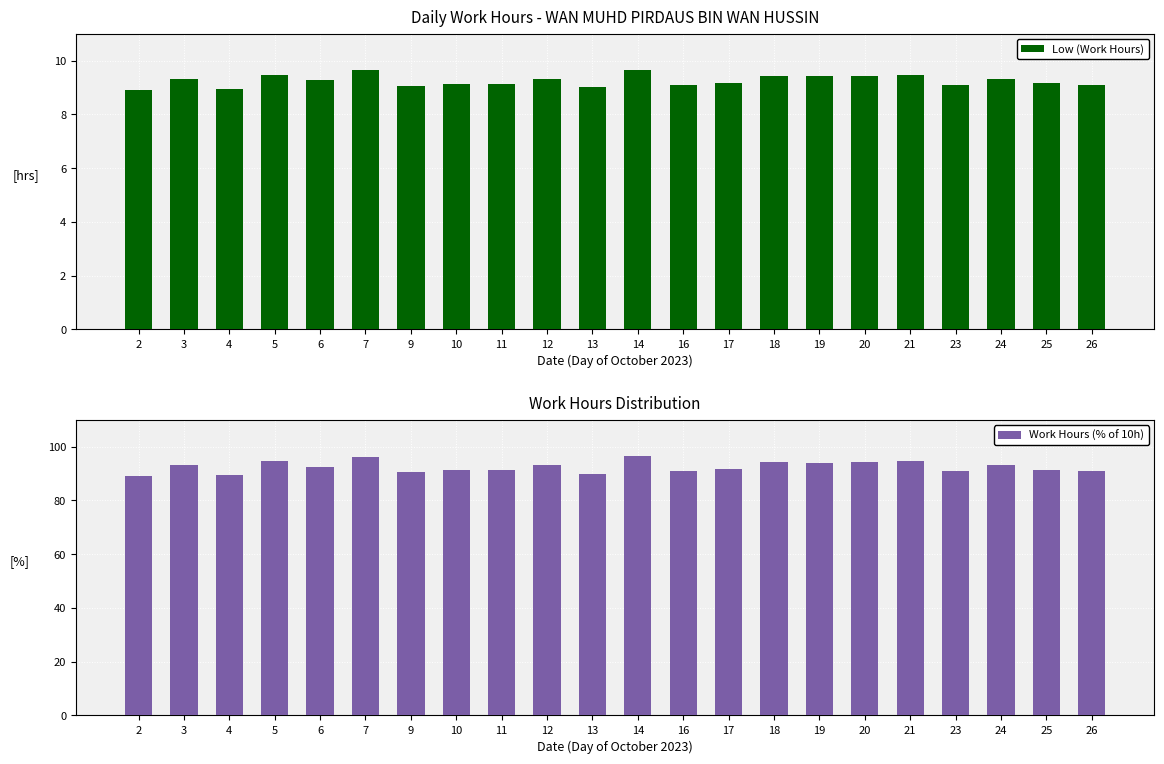

What is the total value across all series at 17?

100.9